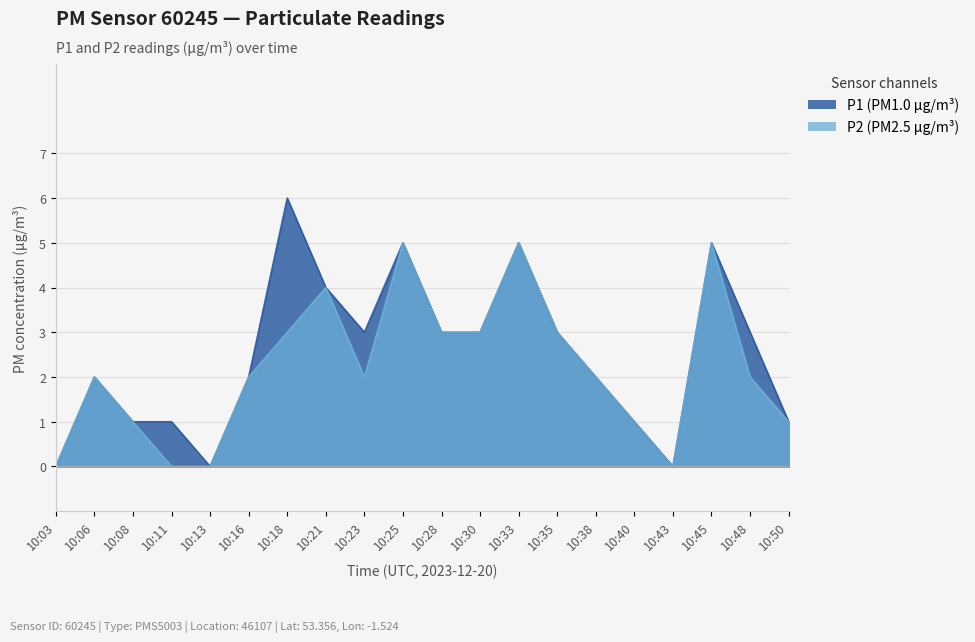

True or false: P2 and P1 cross at least once.

False